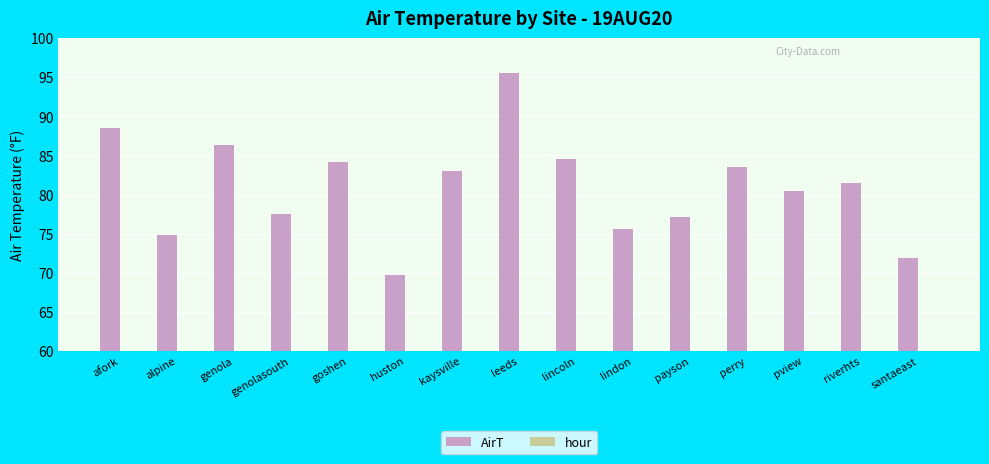

What is the label of the 10th bar from the left?

lindon